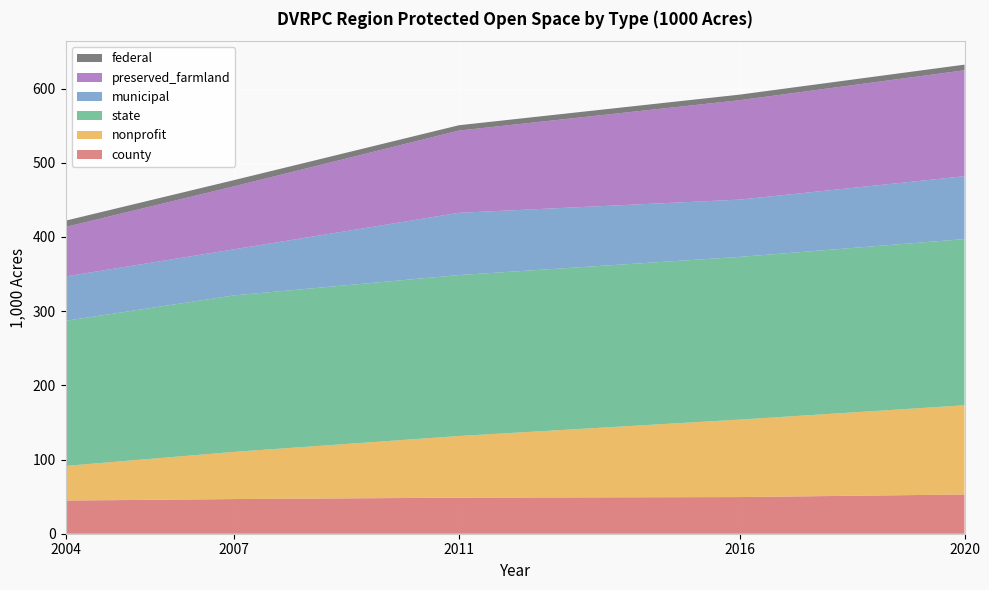

Reading left to right, list all the values displayed in this chart.

county: 44.7	46.7	48.6	49.4	52.9
nonprofit: 46.7	63.6	83.1	104.4	120.2
state: 195.5	210.9	216.9	219.3	224.0
municipal: 59.8	62.1	83.9	77.2	84.7
preserved_farmland: 66.7	84.9	110.8	134.0	142.8
federal: 8.5	8.4	7.2	7.5	7.6